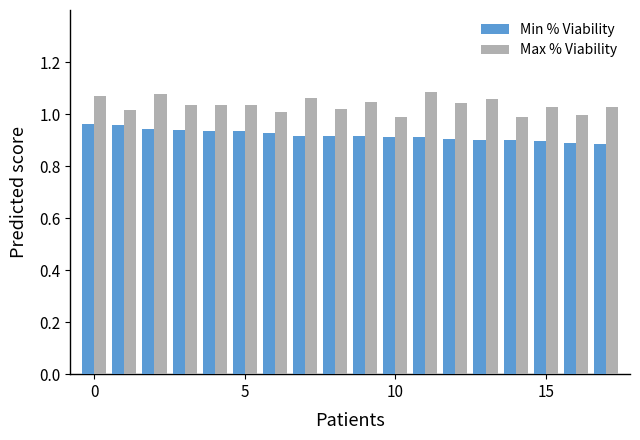

At how many categories does at least one series exceed 0?

18